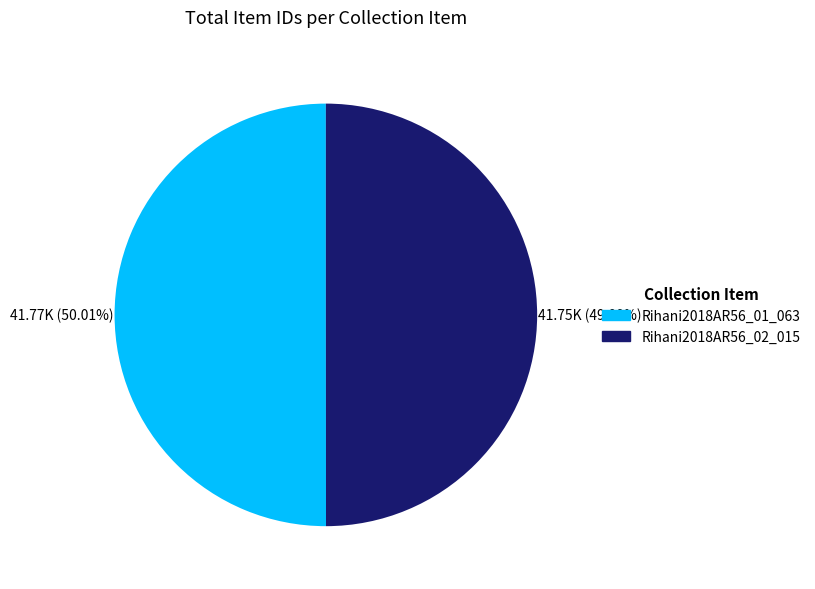

Do Rihani2018AR56_01_063 and Rihani2018AR56_02_015 together represent more than half of the pie?

Yes